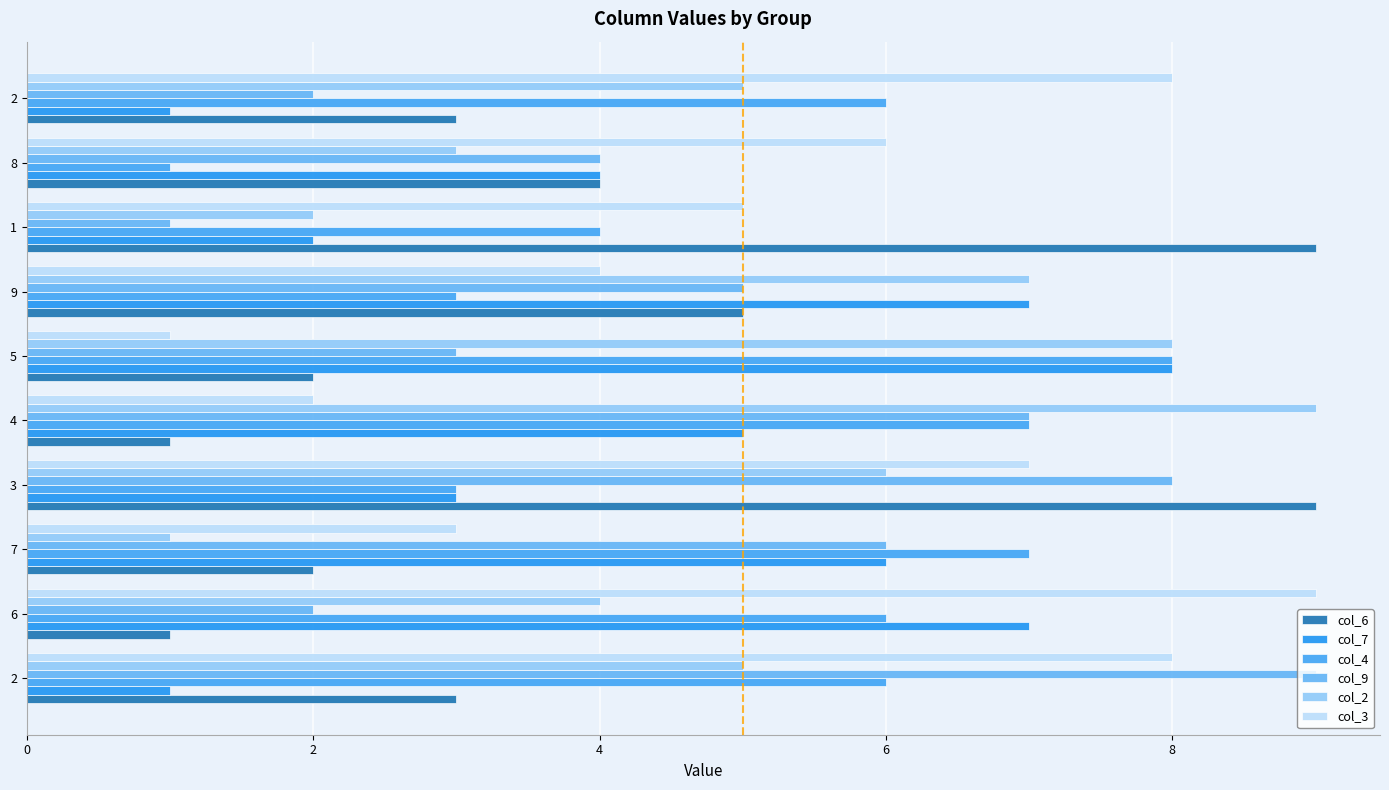

How many distinct data groups are displayed?

6